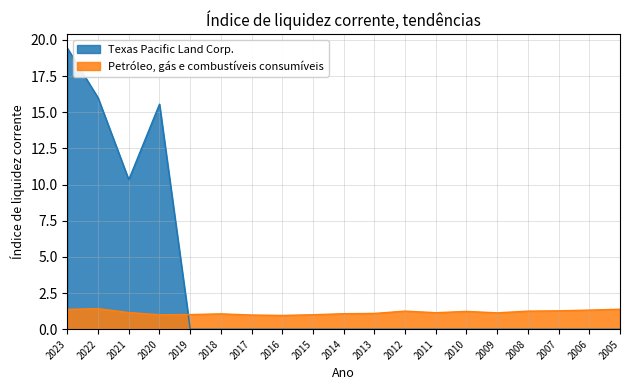

True or false: Petróleo, gás e combustíveis consumíveis has a value of 1.6 at 2009.

False